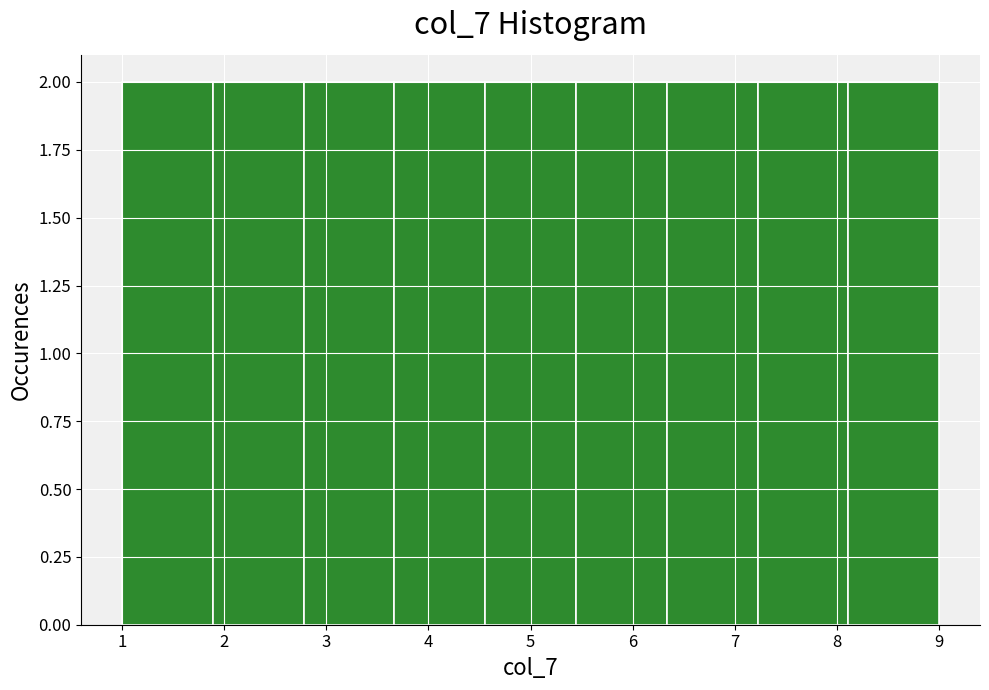

Reading left to right, transcribe this chart: for each bar, give the range it covers on the x-axis and its height. Neither the bar edges nor the heights are printed on the chart, so give them approximately, as read against the axes.

1.0 to 1.9: 2
1.9 to 2.8: 2
2.8 to 3.7: 2
3.7 to 4.6: 2
4.6 to 5.4: 2
5.4 to 6.3: 2
6.3 to 7.2: 2
7.2 to 8.1: 2
8.1 to 9.0: 2